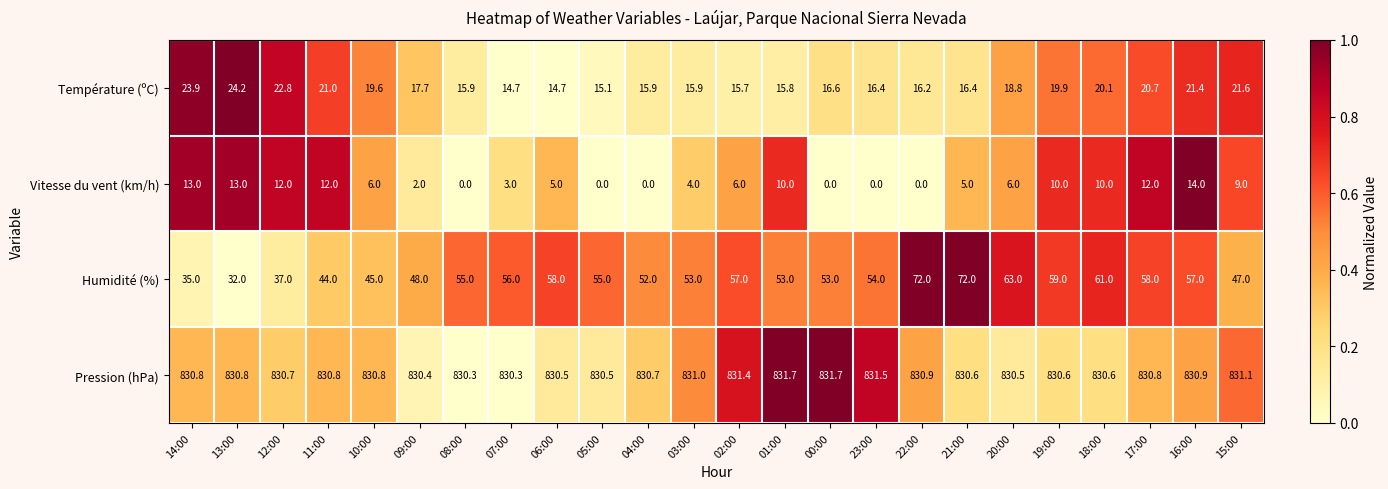

What is the difference between the Humidité (%) values at 02:00 and 17:00?

1.0